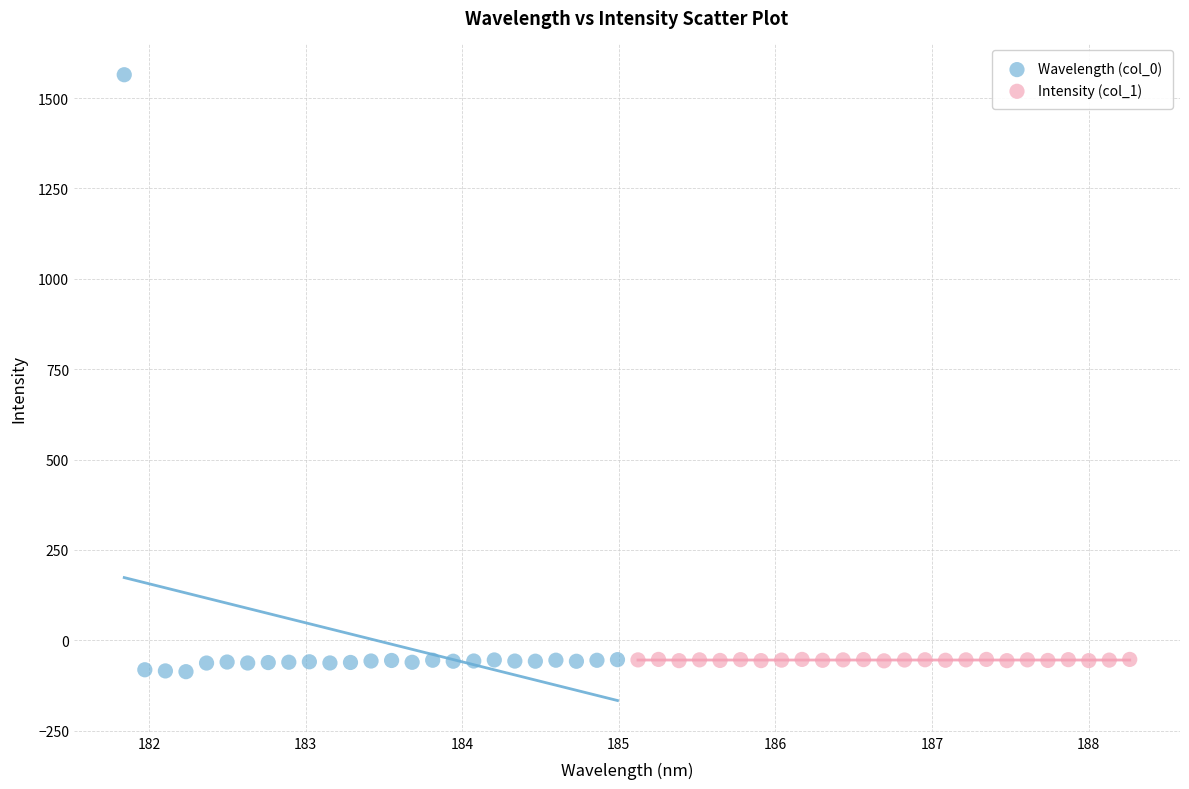

Which series has the widest spread of Y values?

Wavelength (col_0)